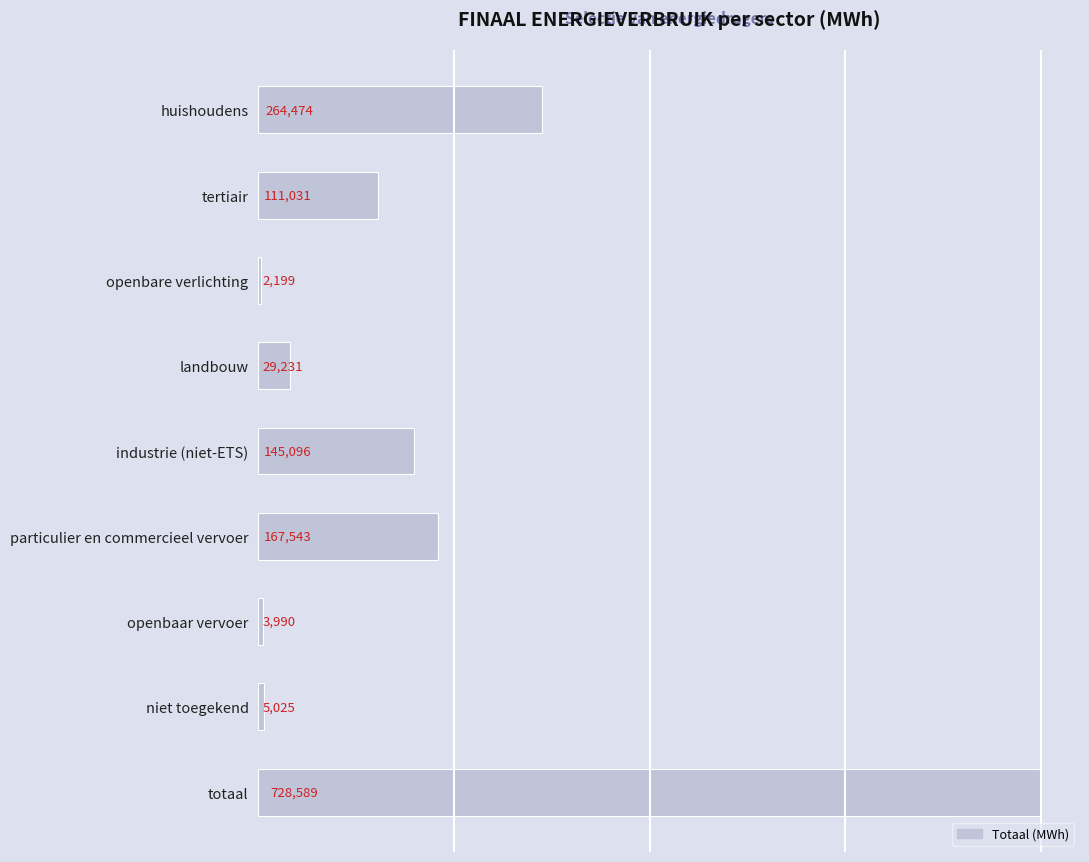

At which category does the chart reach its peak across all series?

totaal